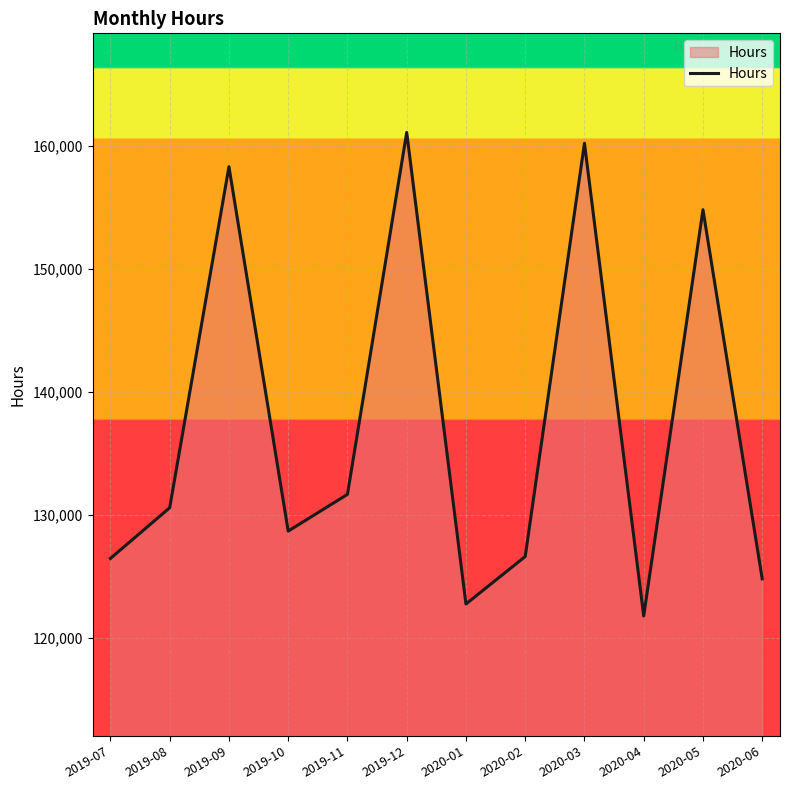

Where is the first local minimum?

2019-10